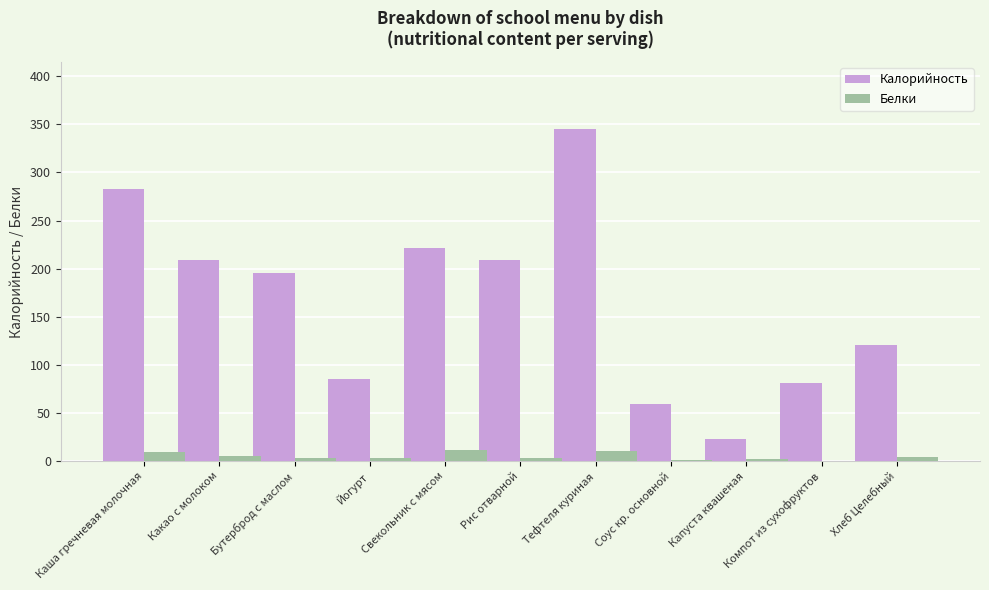

What is the sum of all Калорийность values?

1832.1